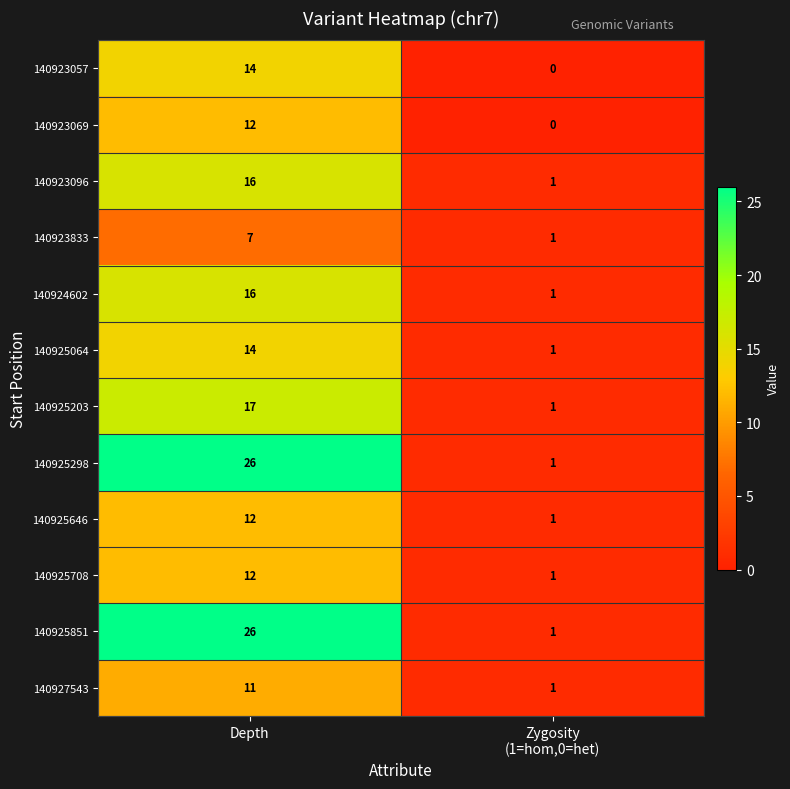

What is the total value across all series at Zygosity
(1=hom,0=het)?

10